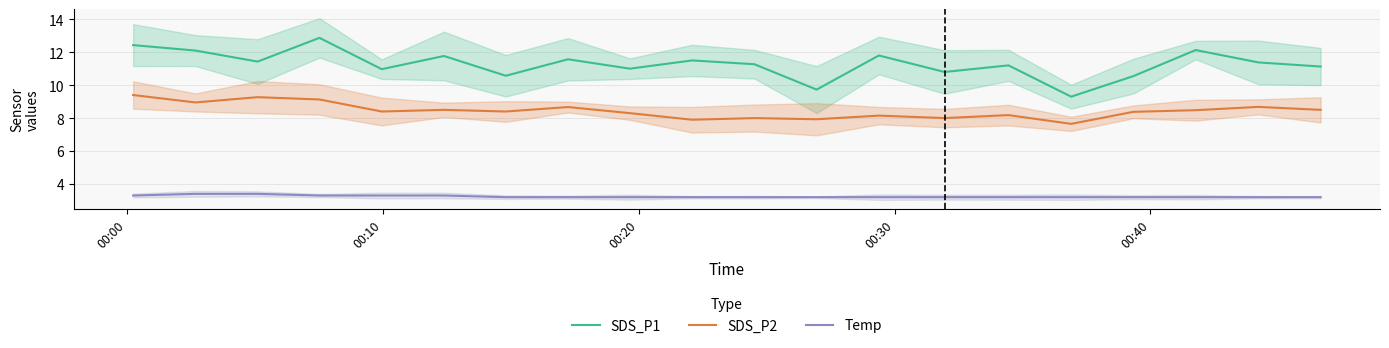

True or false: SDS_P2 and Temp cross at least once.

False